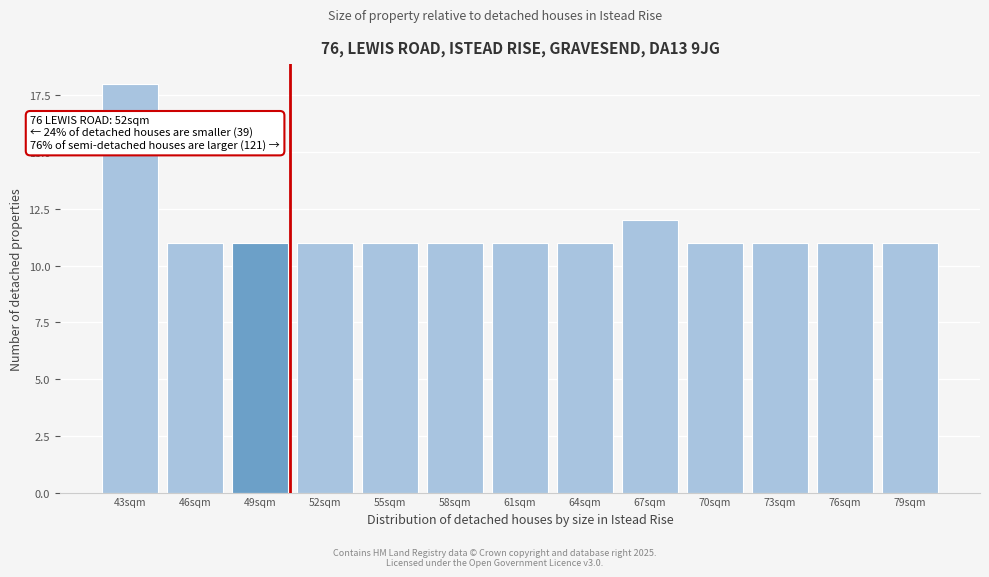

Reading left to right, transcribe all the data shown in this chart.

18	11	11	11	11	11	11	11	12	11	11	11	11